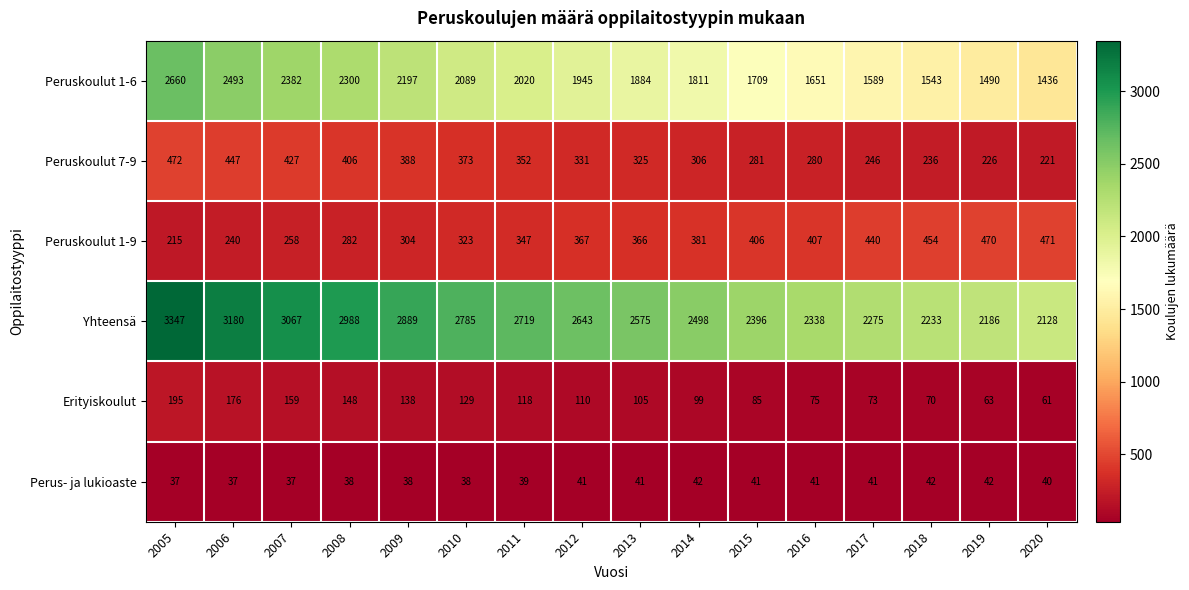

What is the average value of the Peruskoulut 1-6 series?

1950